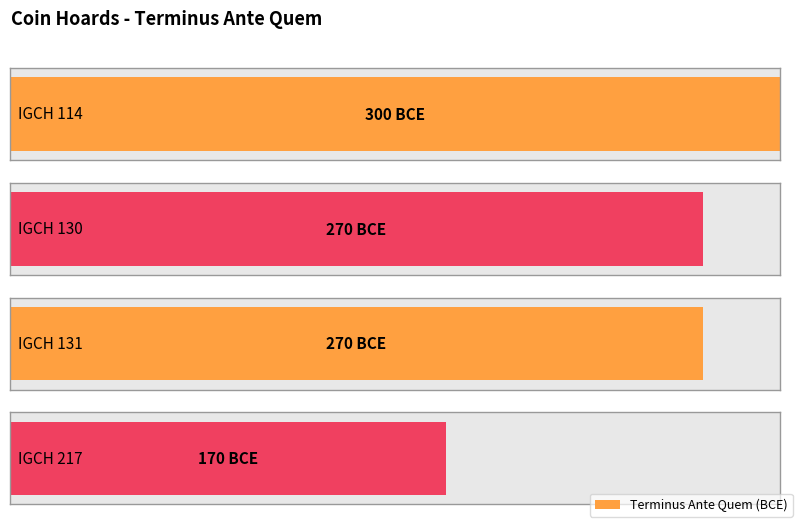

What is the average value?

-252